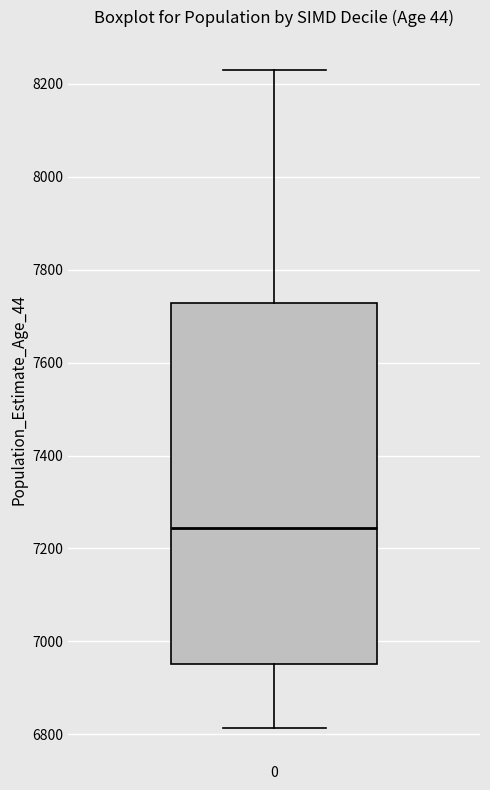

Where does the median line of the box at x = 0 sit on the y-axis? The values are not printed on the chart, so give them approximately, as read against the axis.

7240